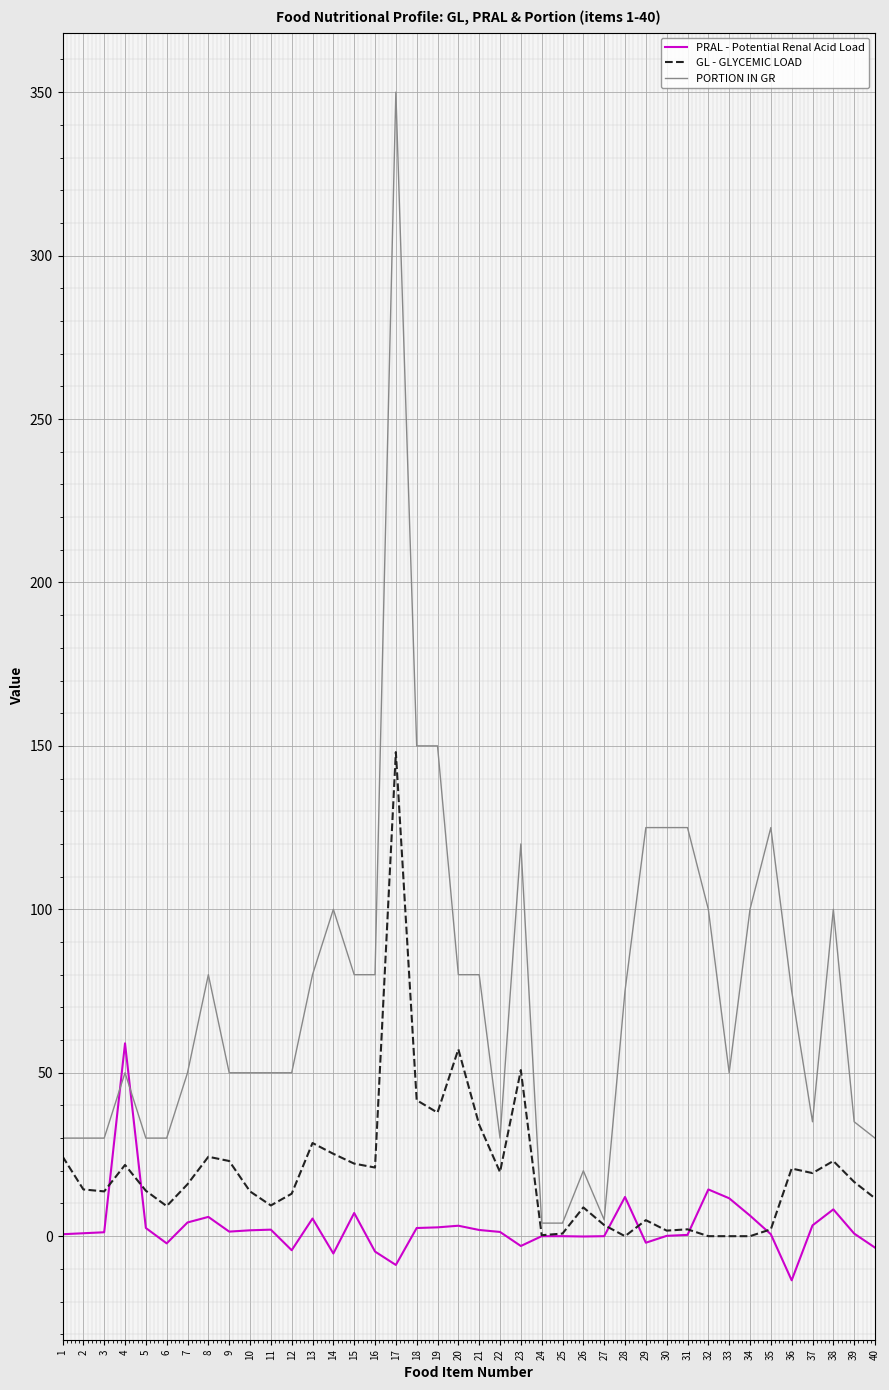

How many lines are shown in the chart?

3